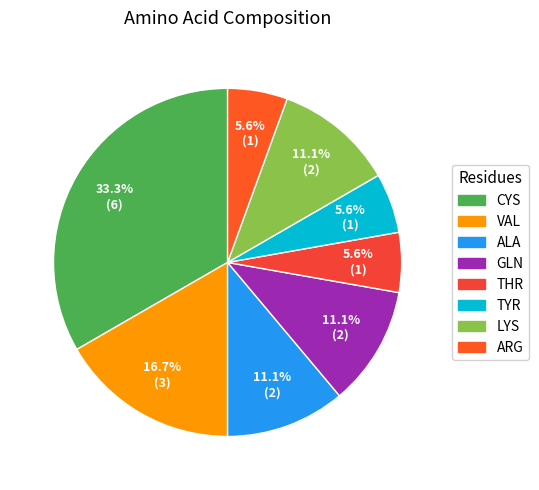

Which category has the biggest portion of the pie?

CYS